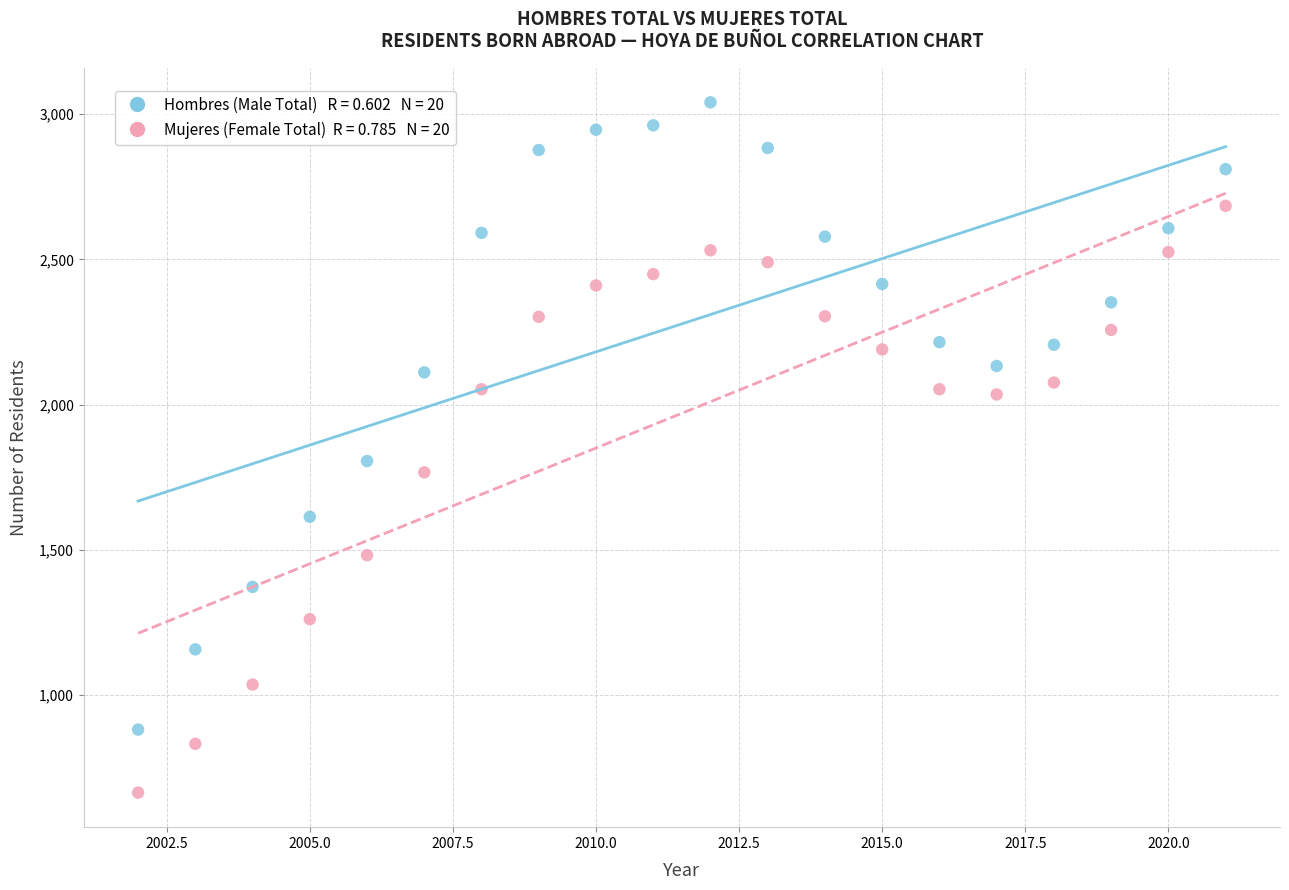

Across all data points, what is the range of Y values (max minus min)?

2375